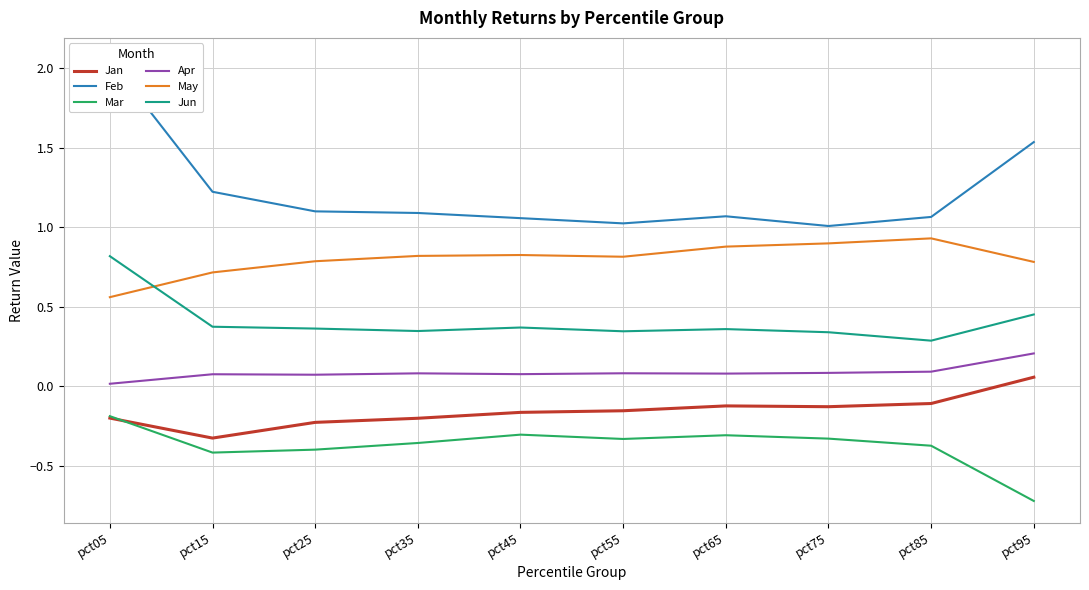

At which label does Mar reach its peak?

pct05